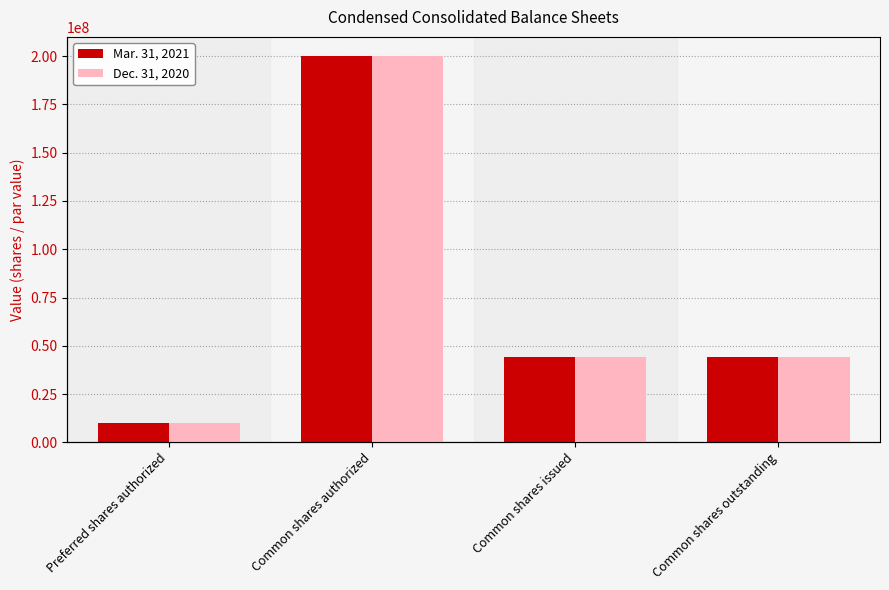

What is the maximum value for Dec. 31, 2020?

200000000